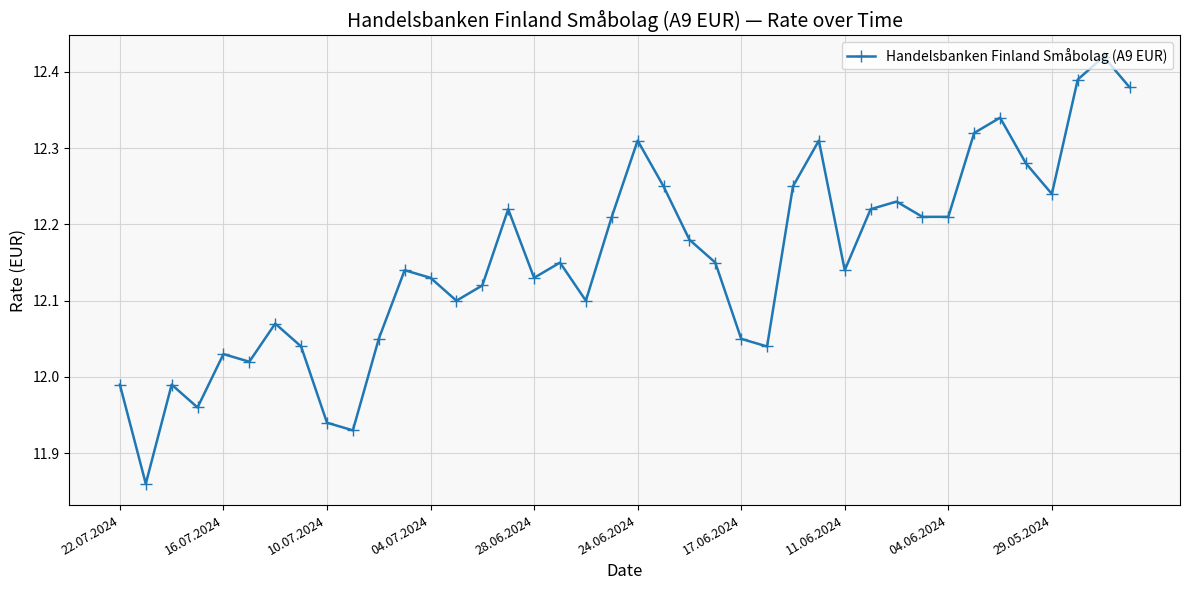

What is the difference between the second highest and minimum values?

0.5